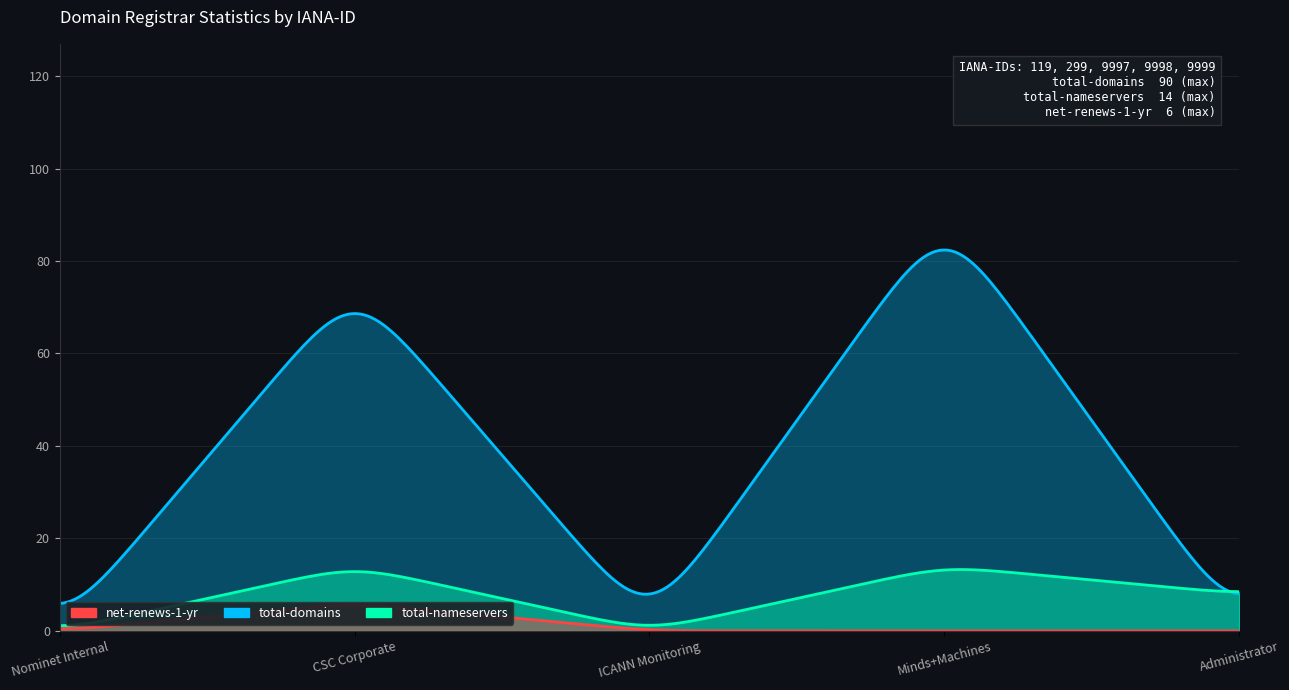

Does the chart display data point markers on the line(s)?

No